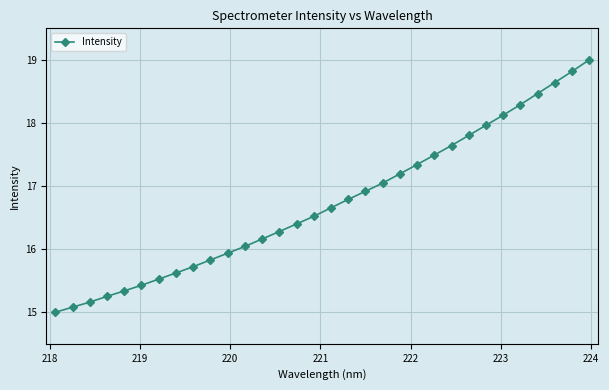

What is the smallest value displayed?

15.0